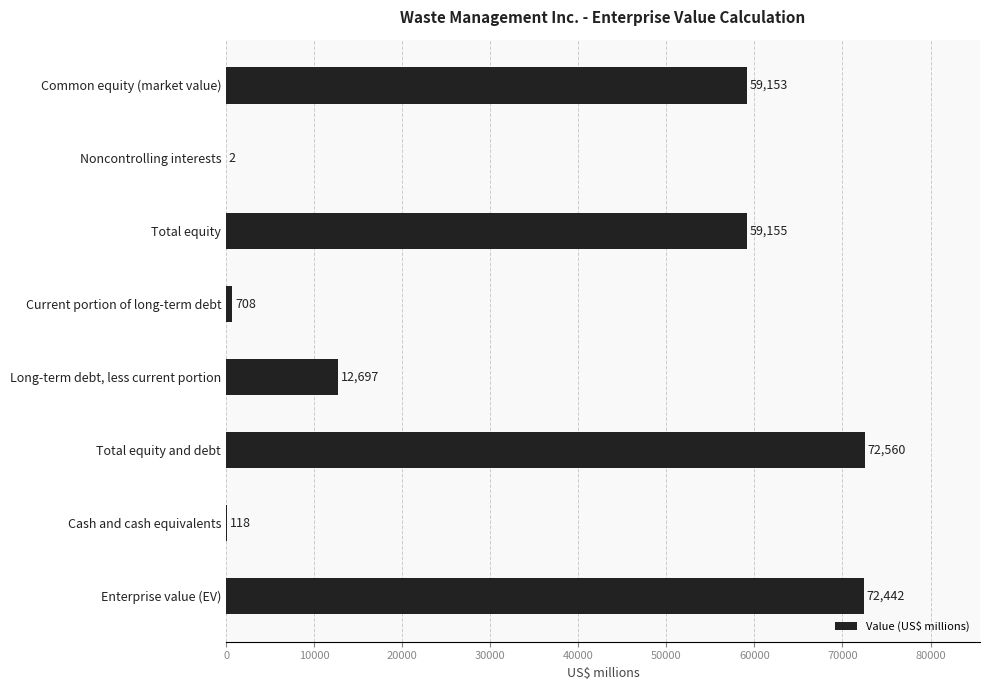

What is the sum of all values?

276835